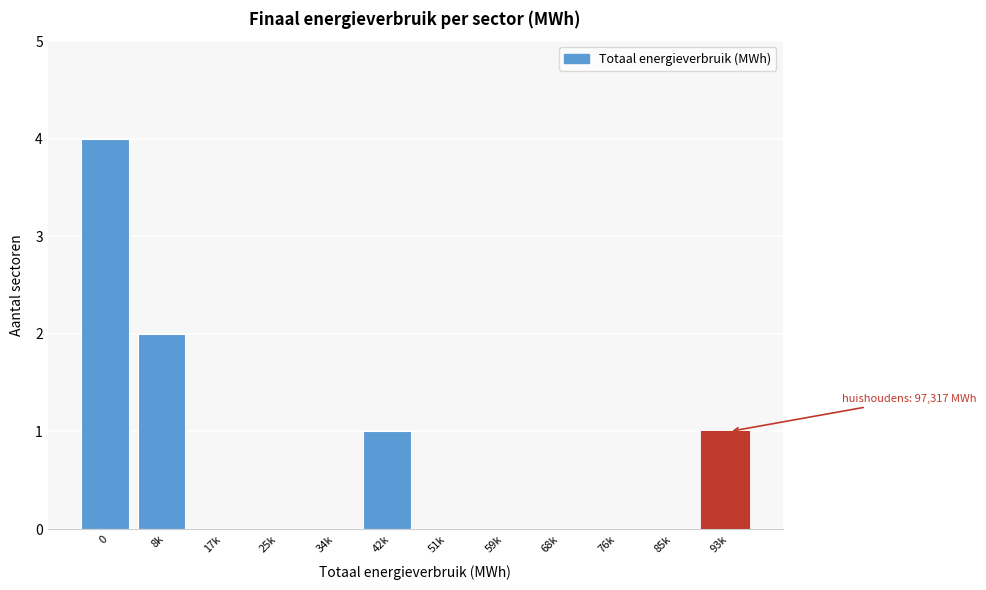

Reading left to right, extract all data points from this chart.

0=4	8k=2	17k=0	25k=0	34k=0	42k=1	51k=0	59k=0	68k=0	76k=0	85k=0	93k=1